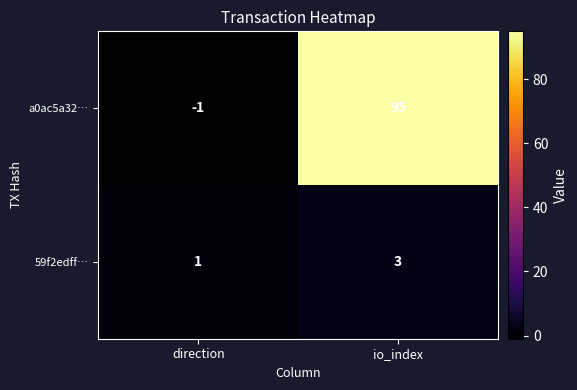

Rank the categories by a0ac5a32… value from highest to lowest.

io_index, direction